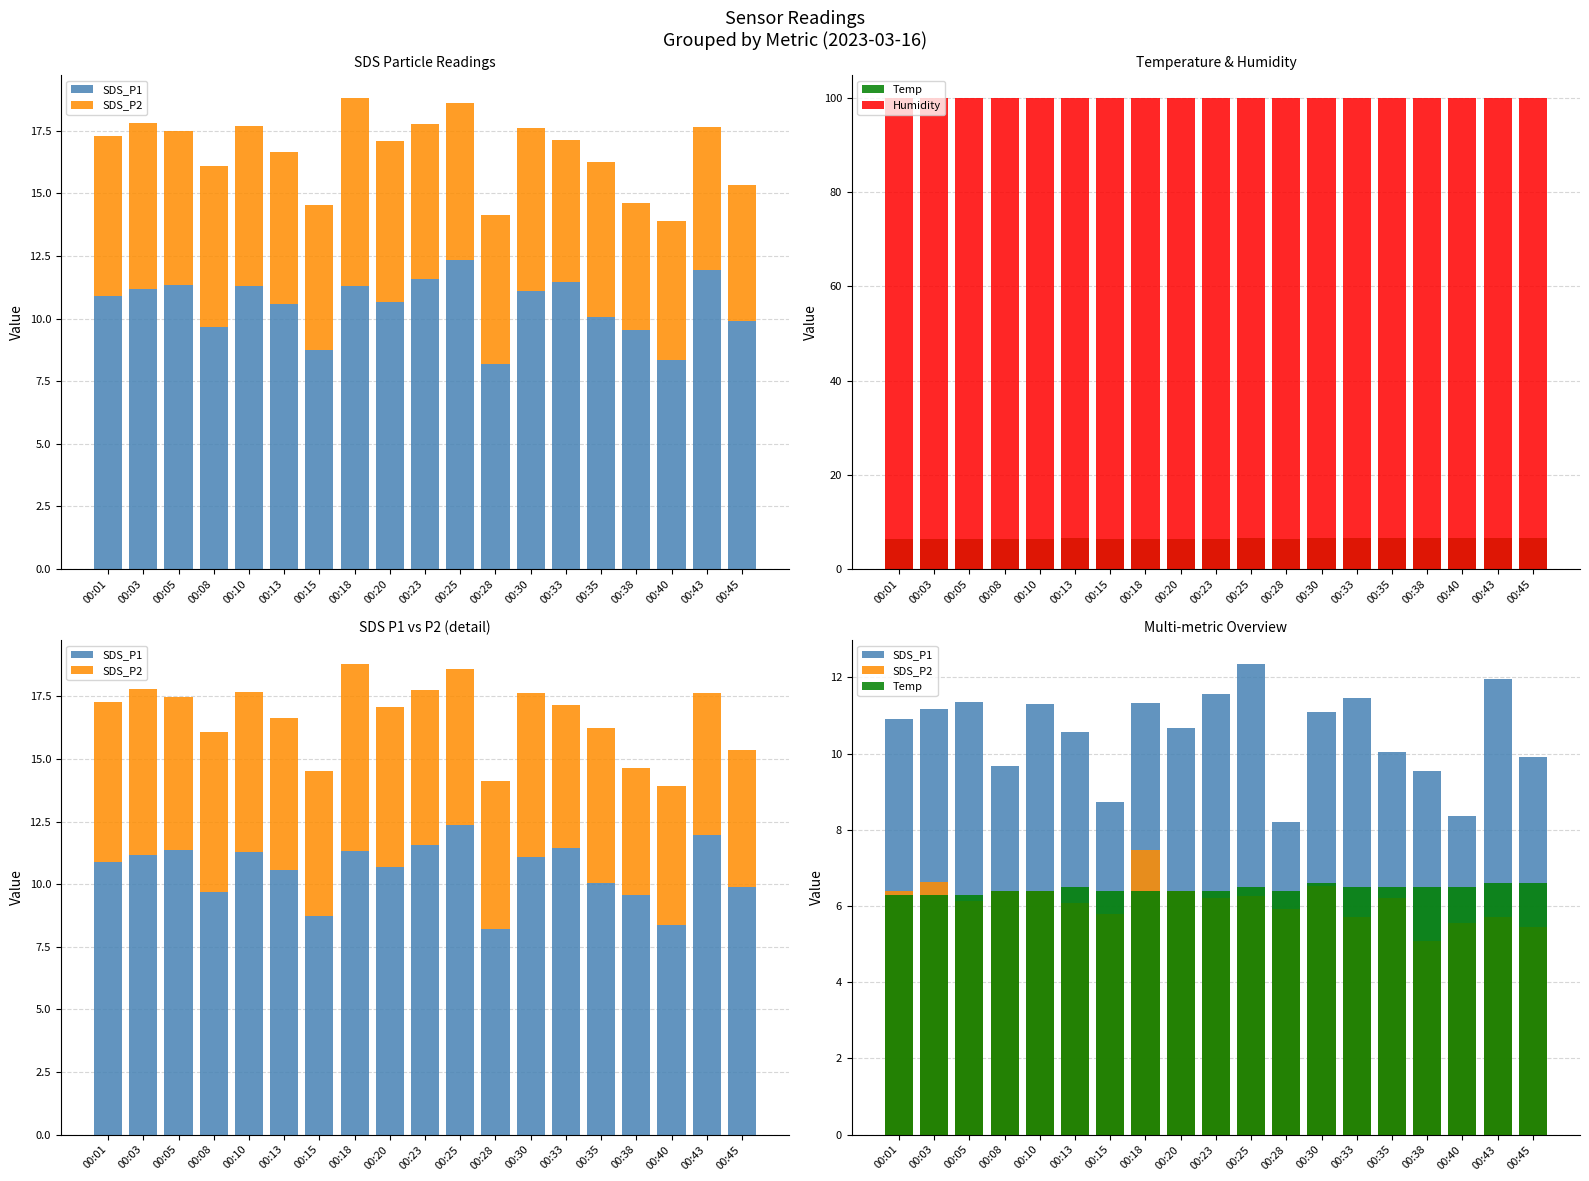

How many Temp values are between 6 and 7?

19